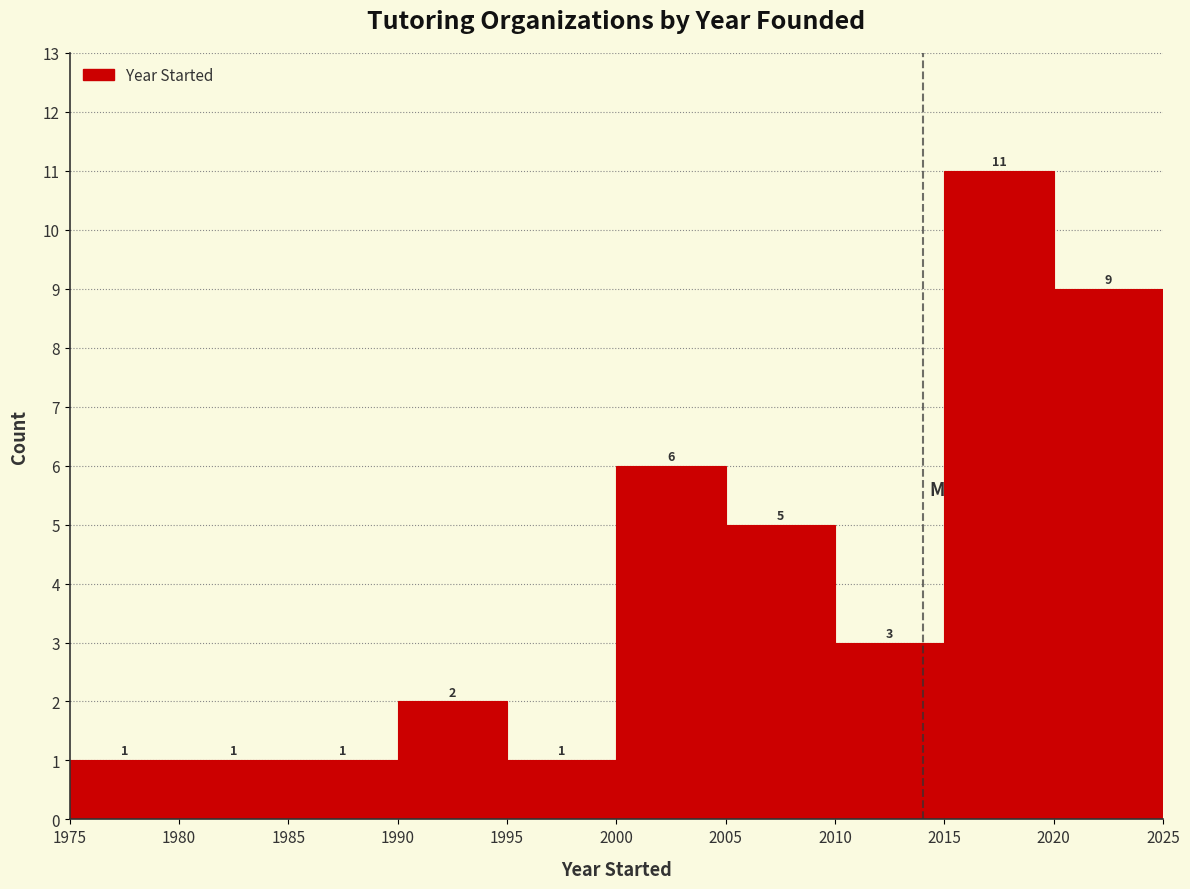

What is the height of the bar covering 2000 to 2005 on the x-axis?

6